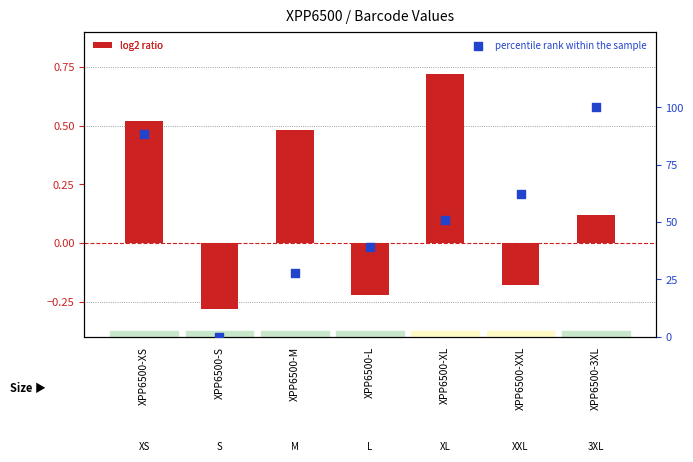

Which series contains the highest Y value?

percentile rank within the sample